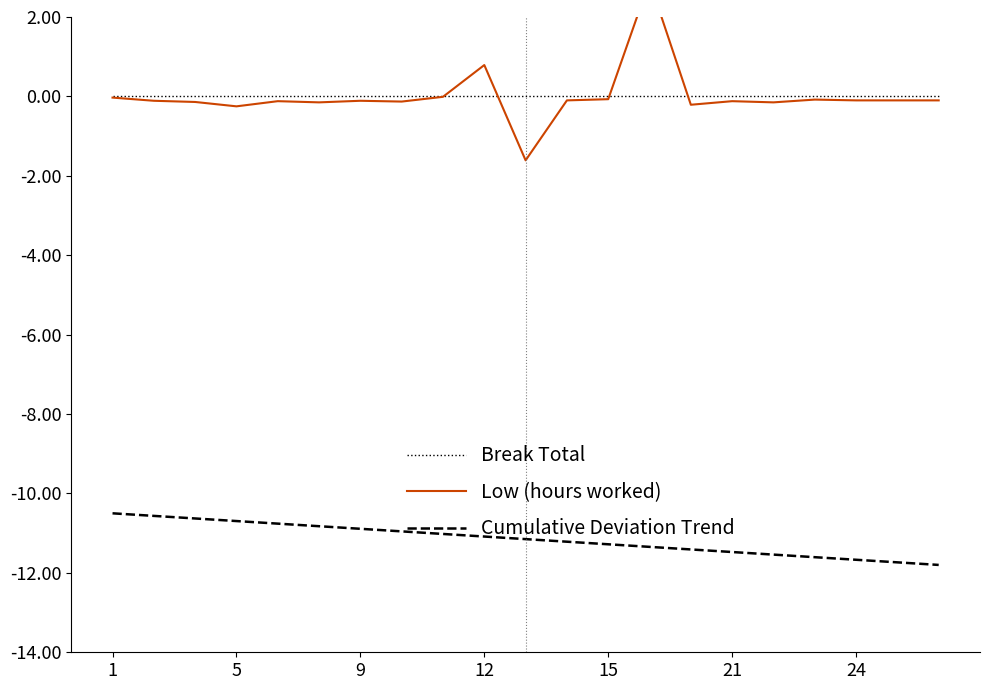

What is the maximum value for Low (hours worked)?

2.9